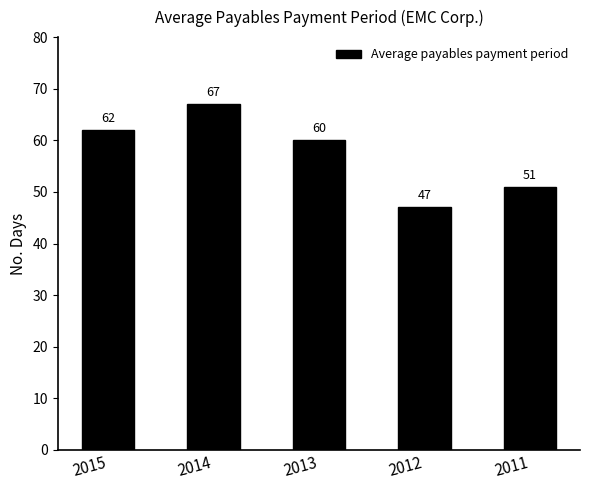

How many categories are shown in the chart?

5